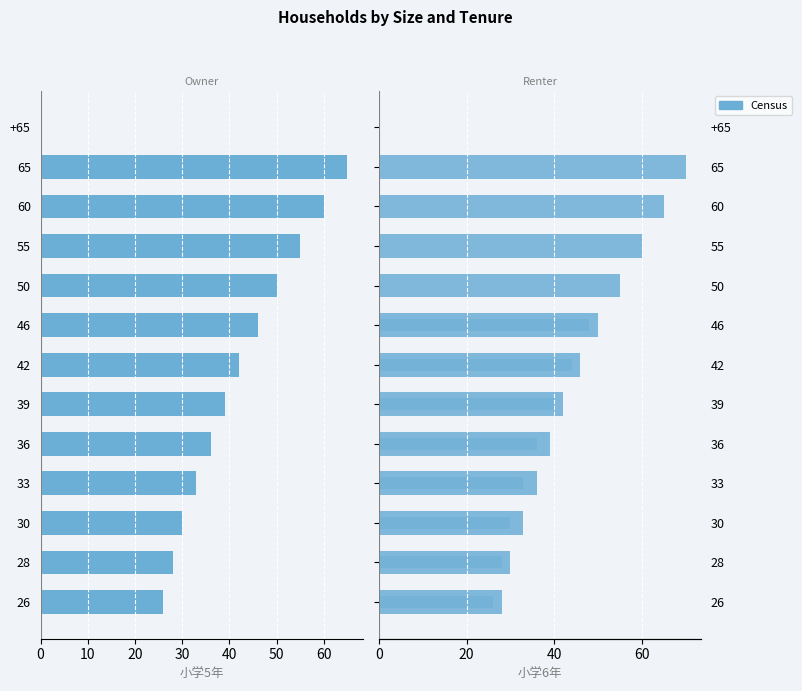

Is the value of 小学5年 at 30 greater than the value of 小学6年 at 28?

No